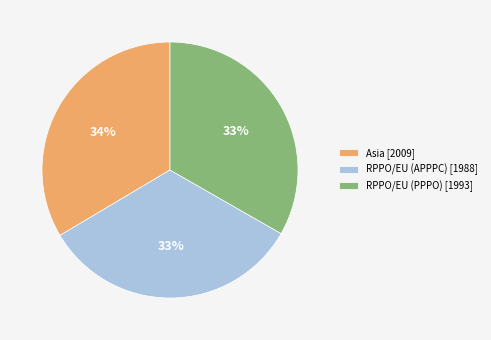

Is RPPO/EU (APPPC) [1988] the majority of the pie?

No